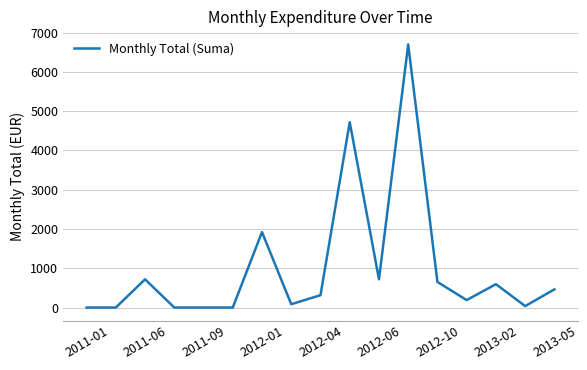

What is the difference between the maximum and minimum values?

6699.7